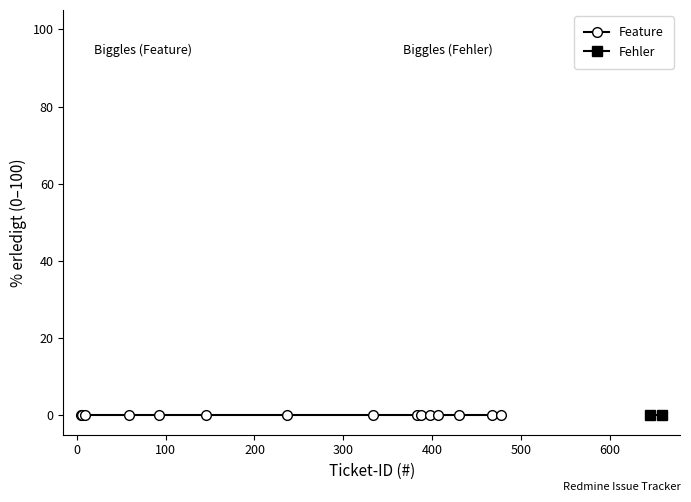

List the series in order of their peak value, lowest first.

Feature, Fehler